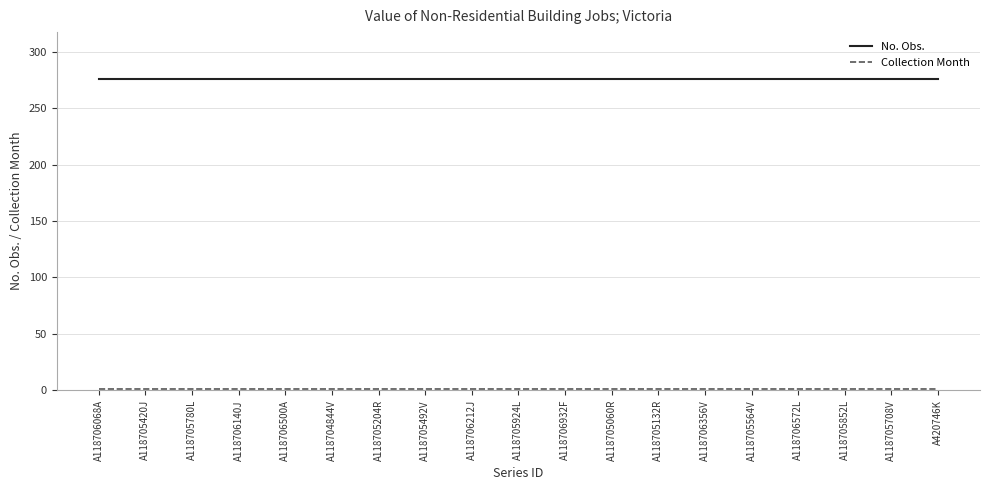

What is the total value across all series at A118705060R?

277